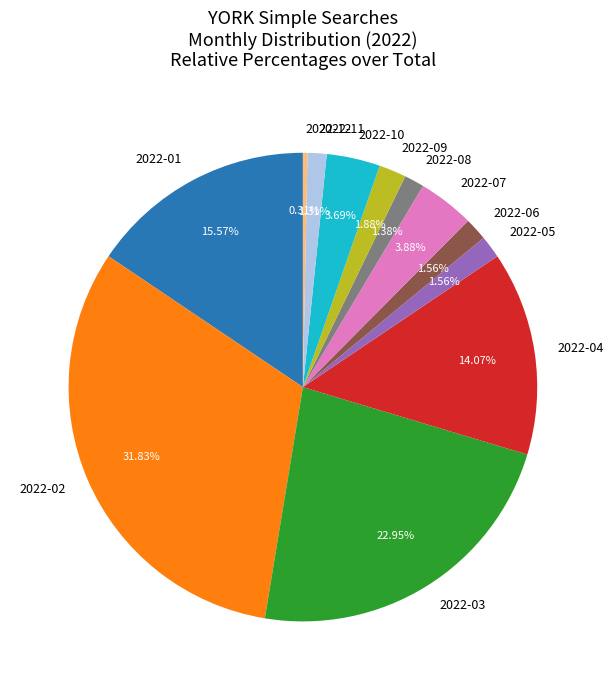

The 2022-11 slice represents 1% of the pie. True or false?

True